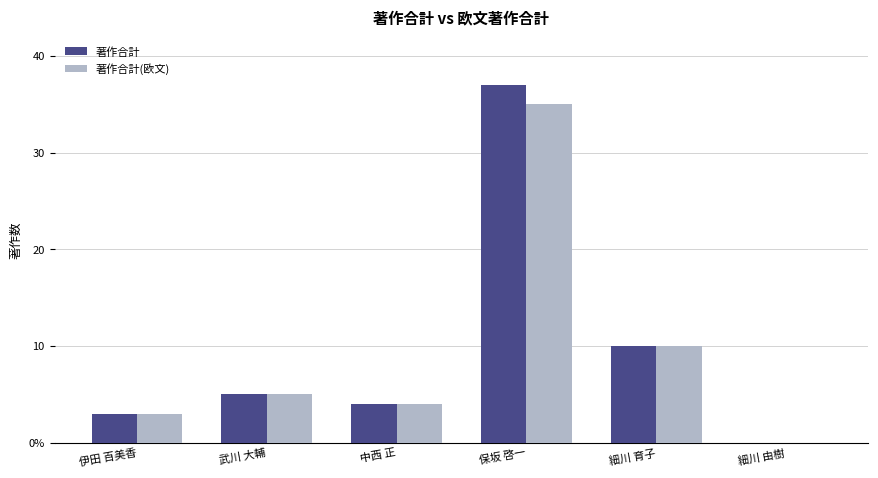

At how many categories does at least one series exceed 24?

1